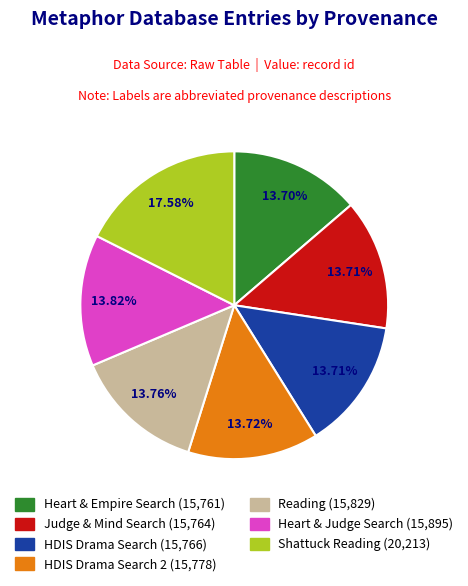

Does any single category account for the majority?

No